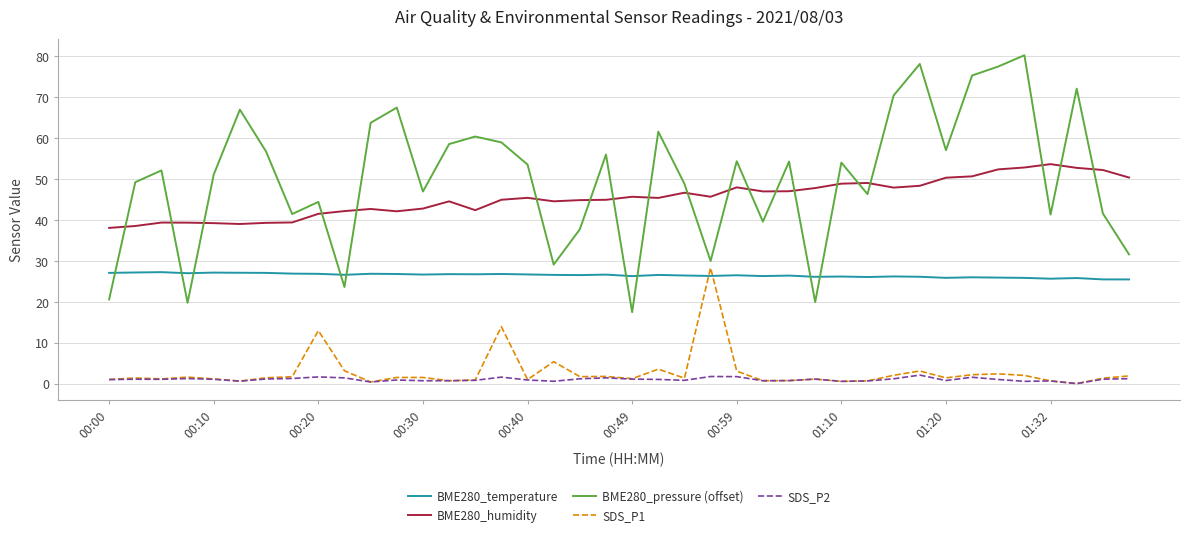

True or false: BME280_humidity and BME280_temperature cross at least once.

False